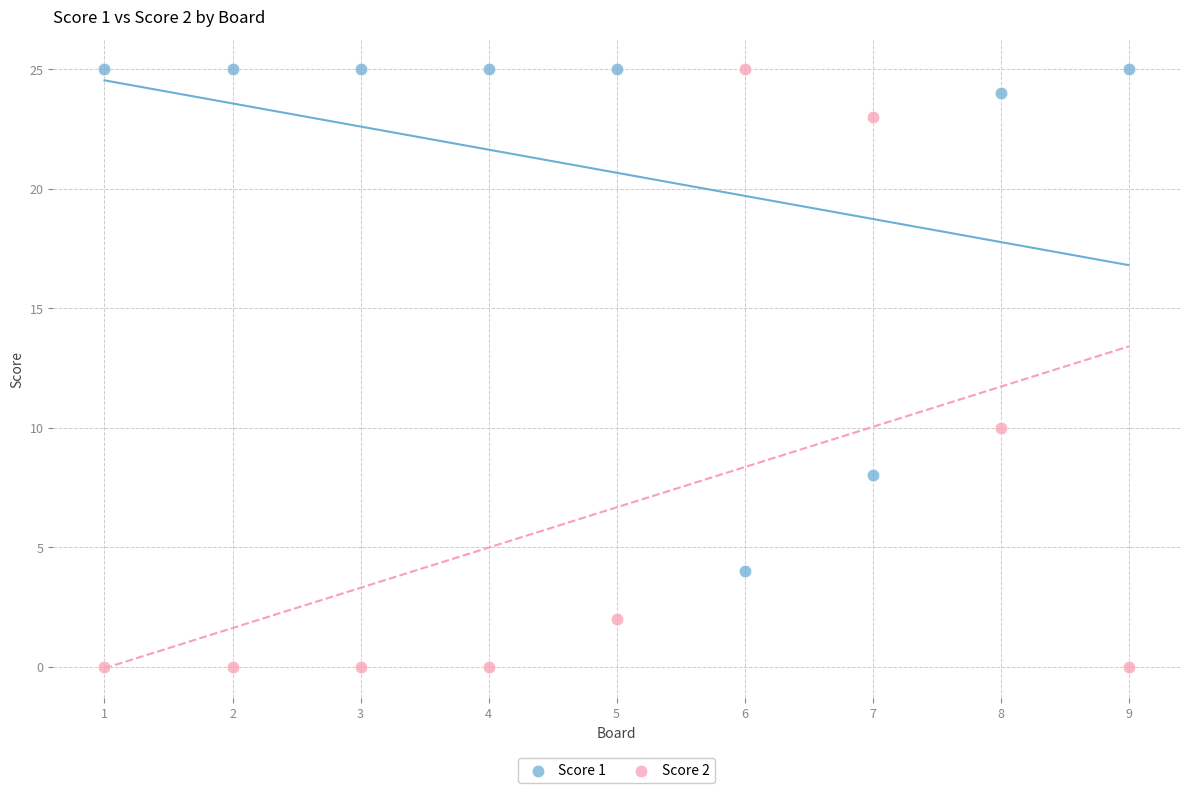

Across all data points, what is the range of Y values (max minus min)?

25